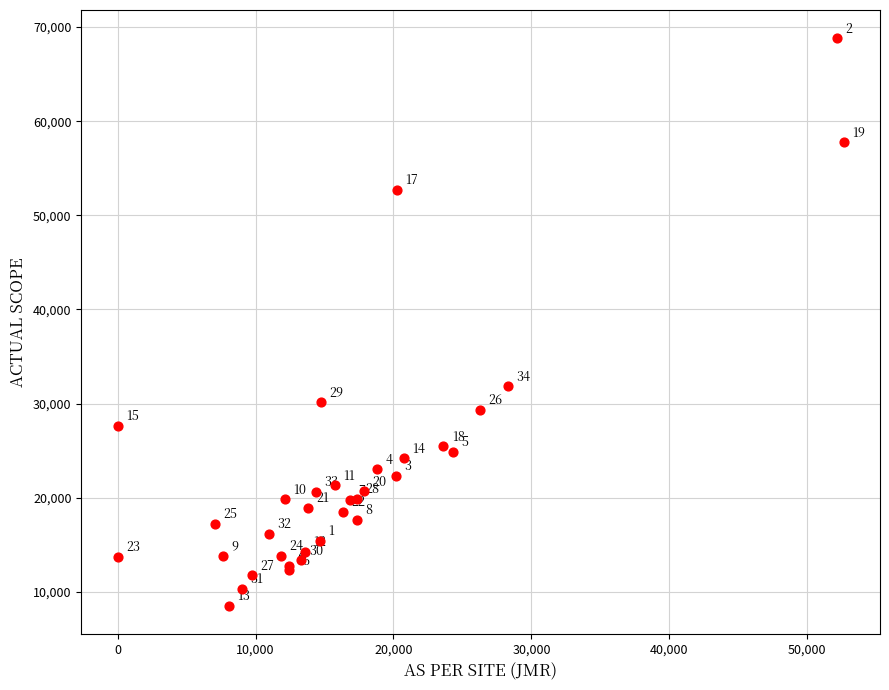

What Y value in the scatter plot is closest to 38658?

31839